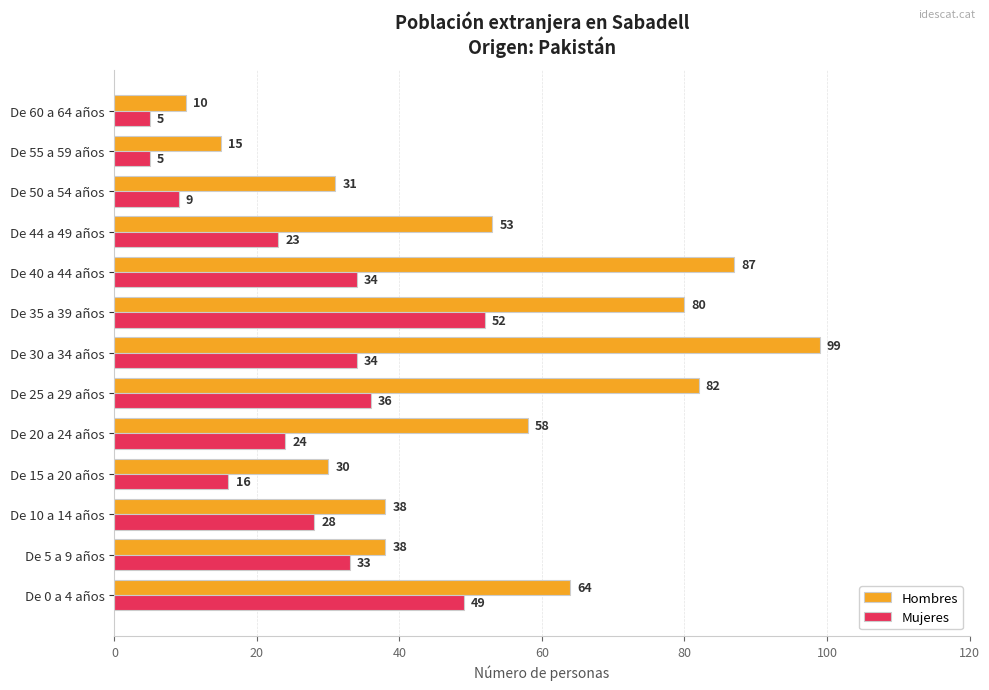

Rank the series by their average value, from lowest to highest.

Mujeres, Hombres